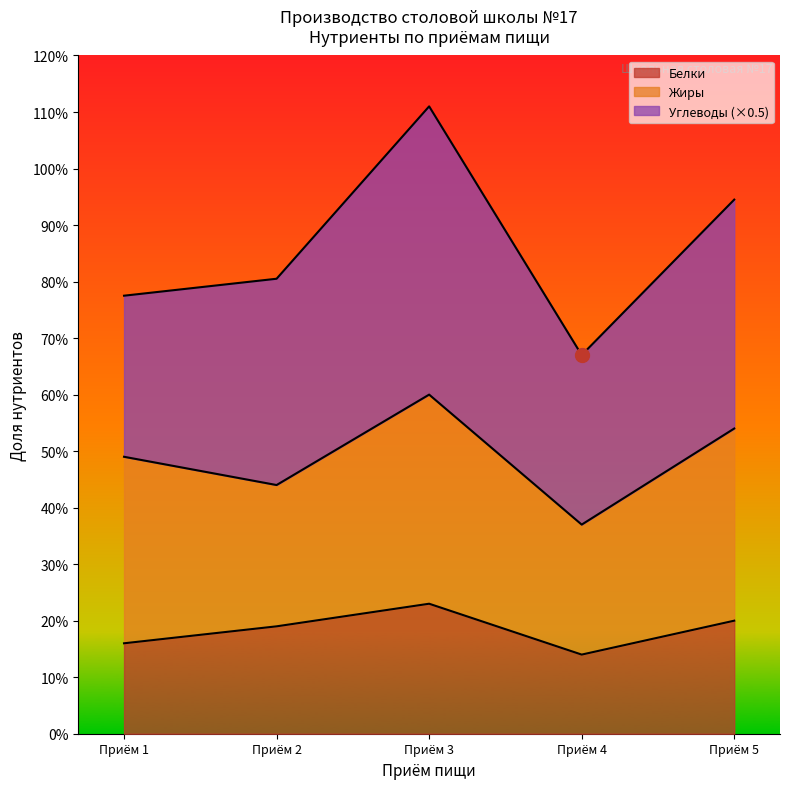

Which category has the highest value in the Белки series?

Приём 3